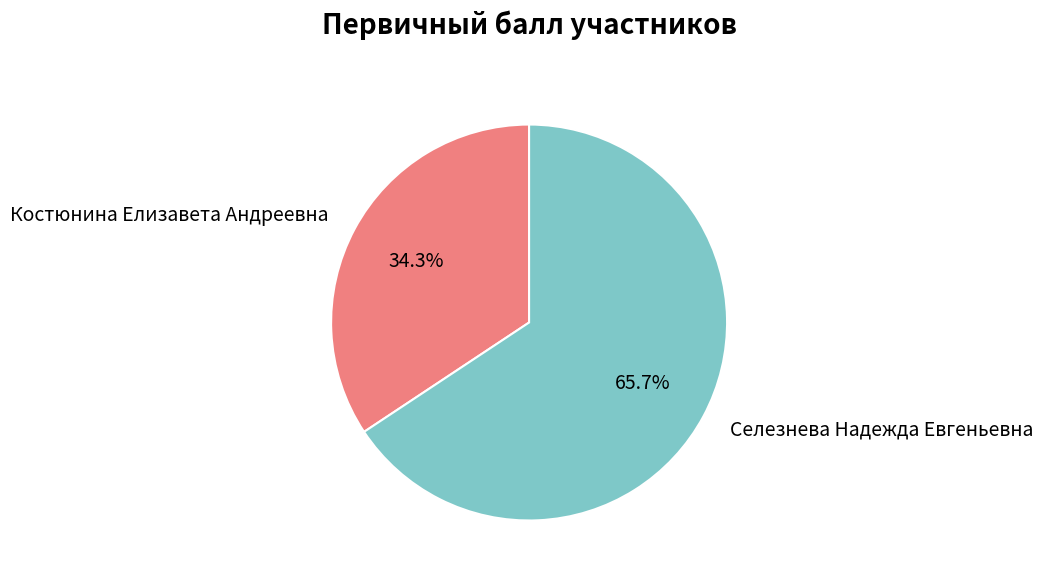

To the nearest percent, what is the combined percentage of Костюнина Елизавета Андреевна and Селезнева Надежда Евгеньевна?

100%